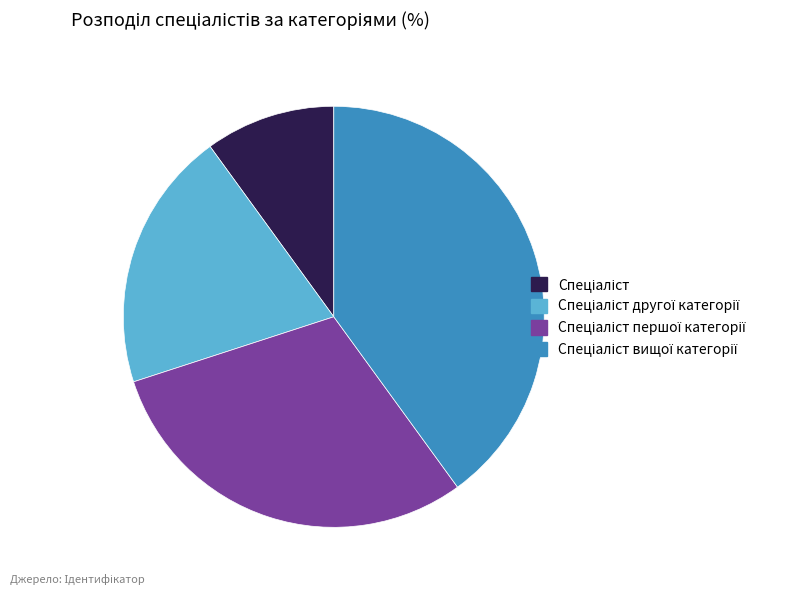

Is there any slice that represents more than half of the pie?

No